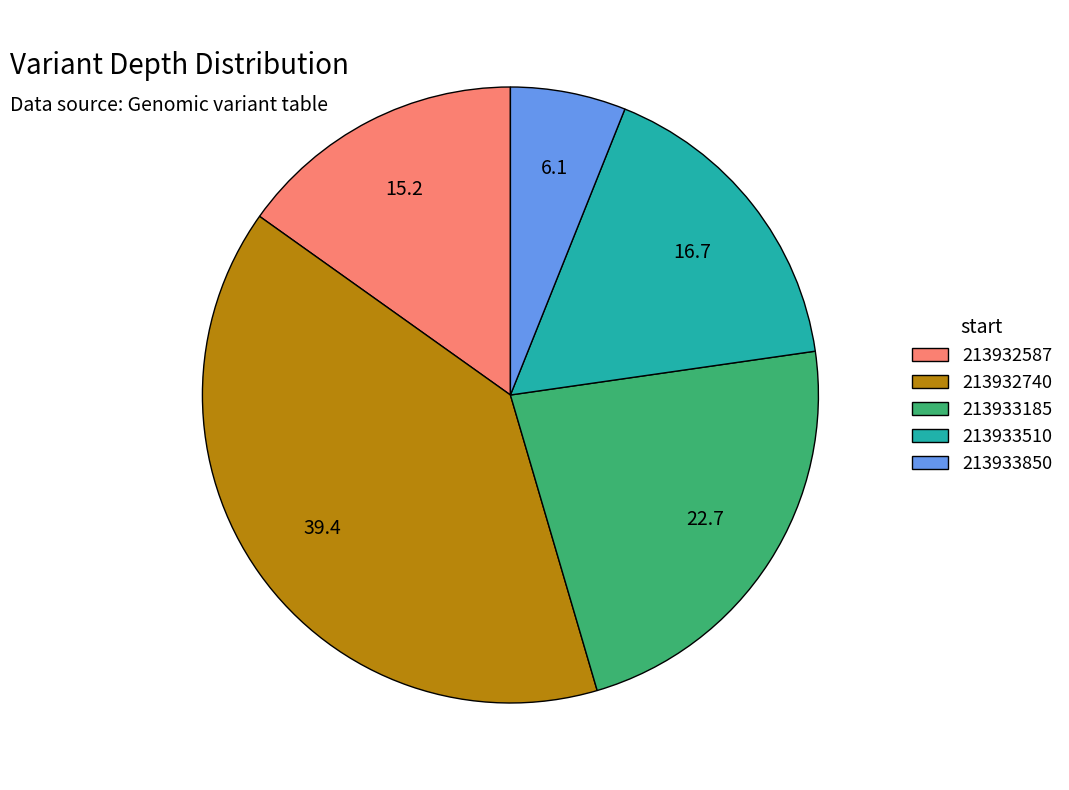

Which has a higher value, 213932587 or 213933850?

213932587